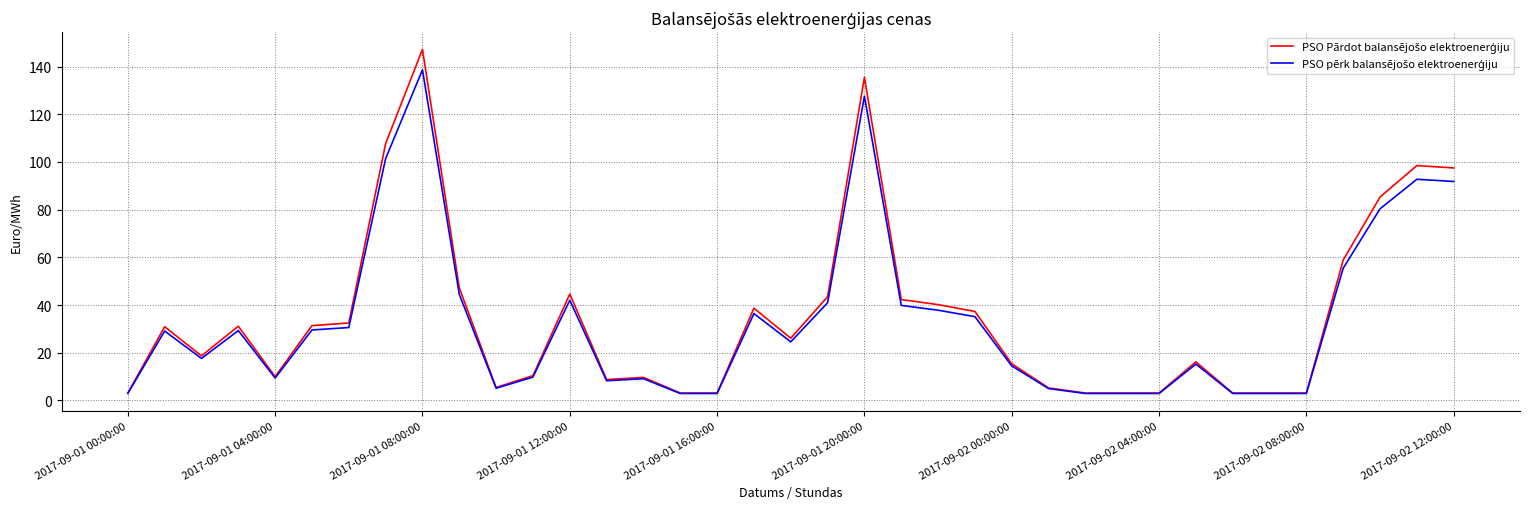

What is the greatest value displayed?

147.2